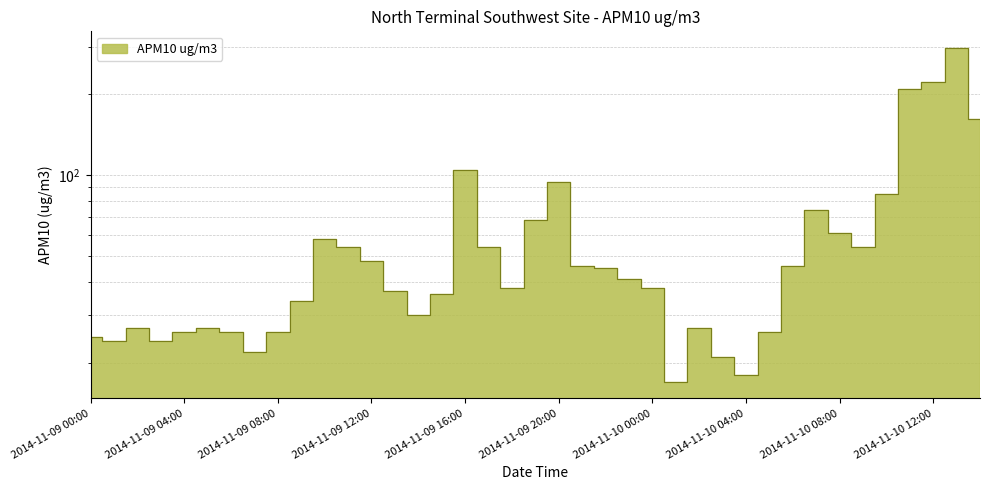

What position from the left is 2014-11-09 09:00?

10